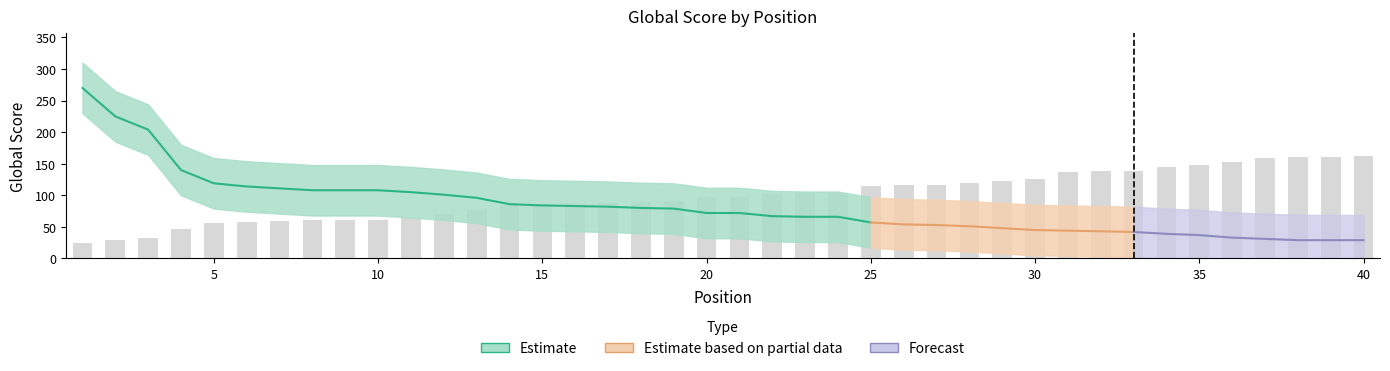

Reading left to right, list all the values displayed in this chart.

Global Score: 270	225	204	140	119	114	111	108	108	108	105	101	96	86	84	83	82	80	79	72	72	67	66	66	57	54	53	51	48	45	44	43	42	39	37	33	31	29	29	29
Global Score Upper: 310	265	244	180	159	154	151	148	148	148	145	141	136	126	124	123	122	120	119	112	112	107	106	106	97	94	93	91	88	85	84	83	82	79	77	73	71	69	69	69
Global Score Lower: 230	185	164	100	79	74	71	68	68	68	65	61	56	46	44	43	42	40	39	32	32	27	26	26	17	14	13	11	8	5	4	3	2	0	0	0	0	0	0	0